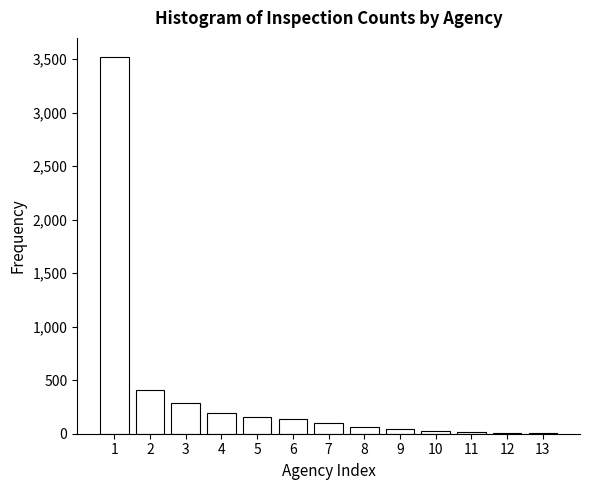

The value at 2 is 613. True or false?

False